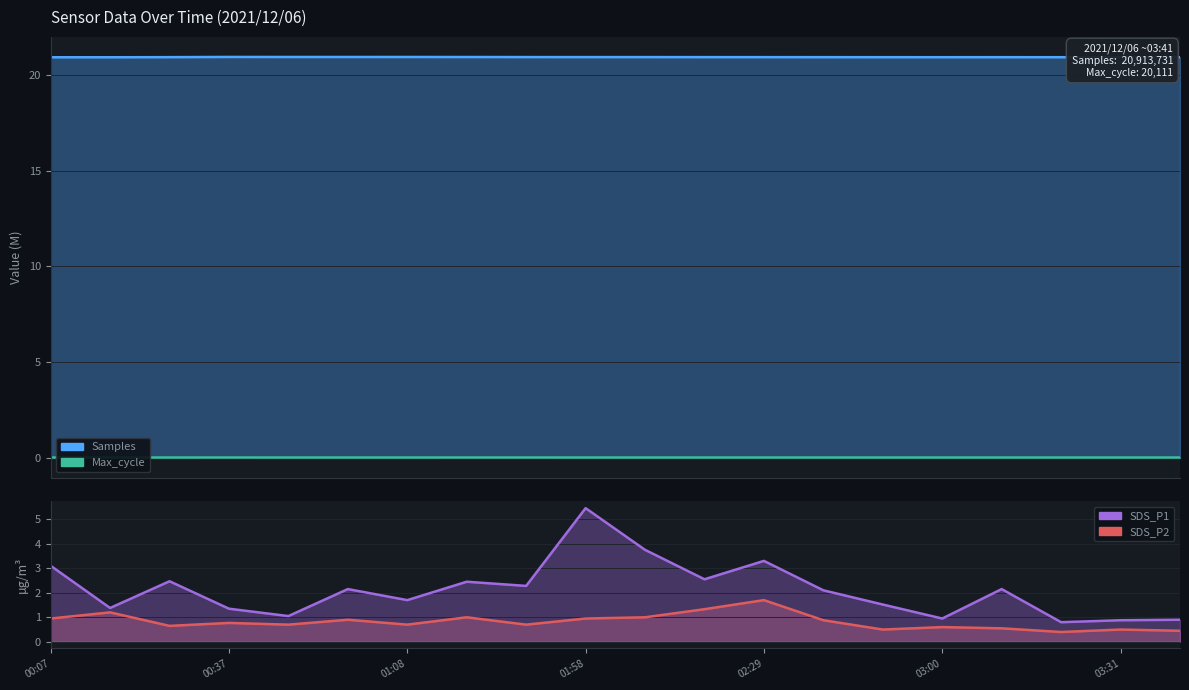

Between 01:08 and 02:49, which is larger?

01:08